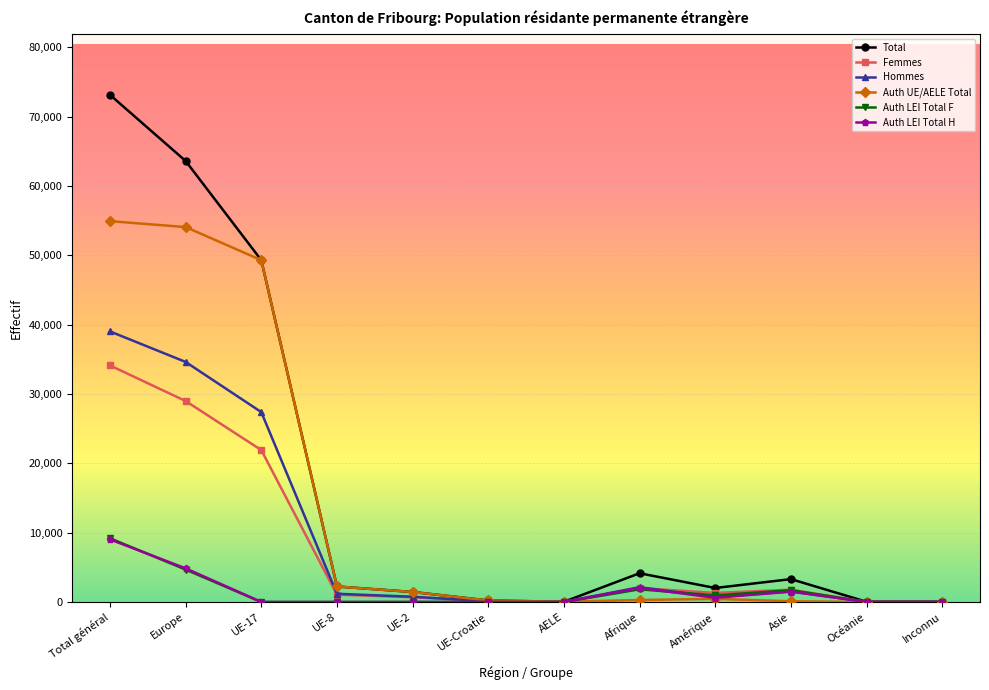

Which series has the widest spread of values?

Total